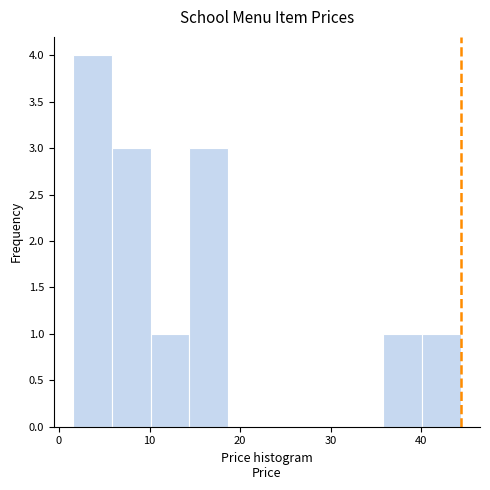

Which range on the x-axis has the tallest bar?

2 to 6